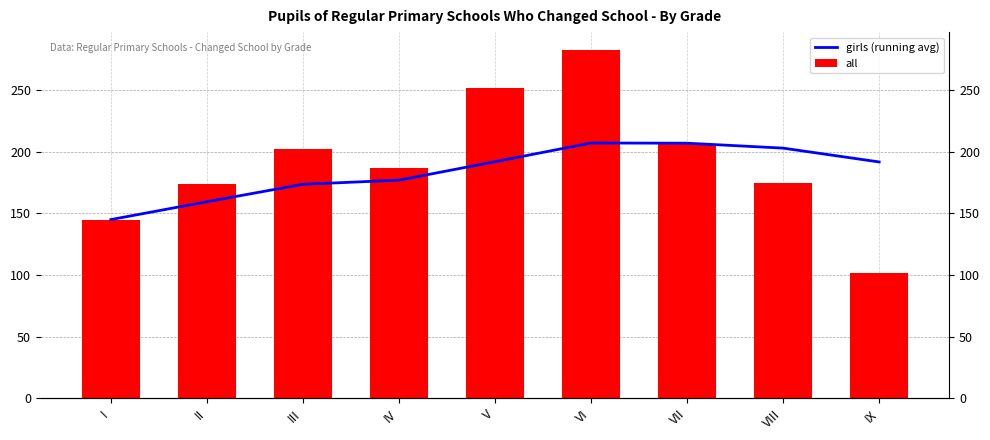

List the series in order of their peak value, highest first.

all, girls (running avg)